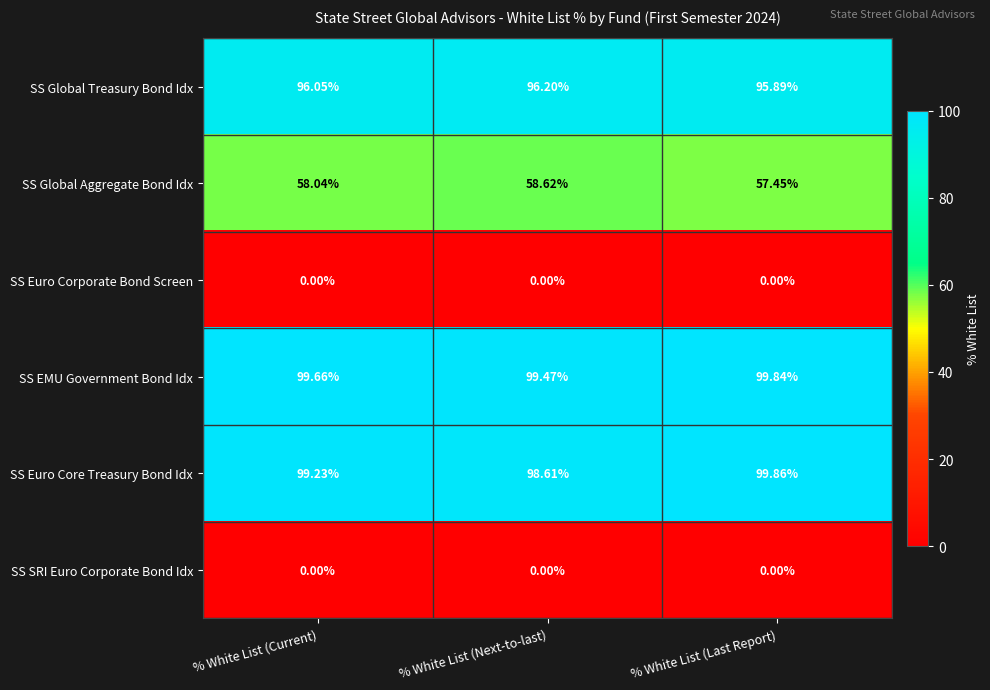

List the labels in order of SS Euro Core Treasury Bond Idx value, largest first.

% White List (Last Report), % White List (Current), % White List (Next-to-last)